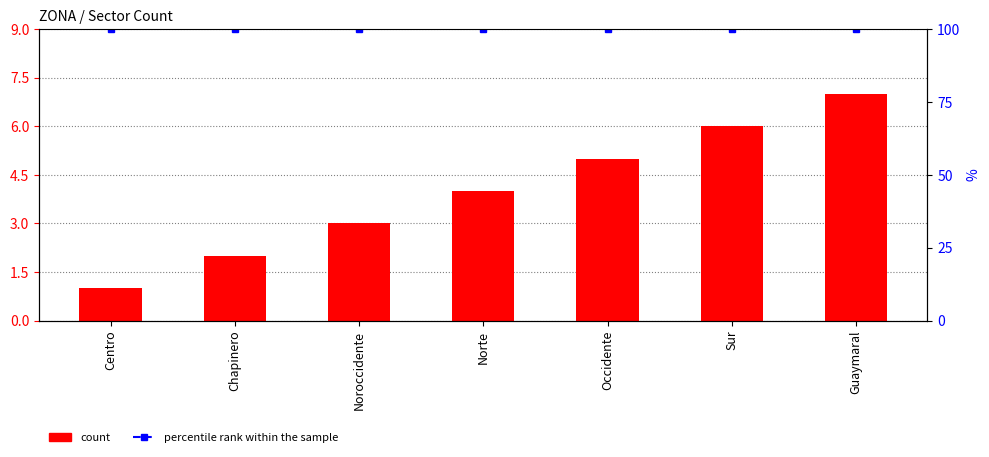

Where does the count series first go above 4?

Occidente